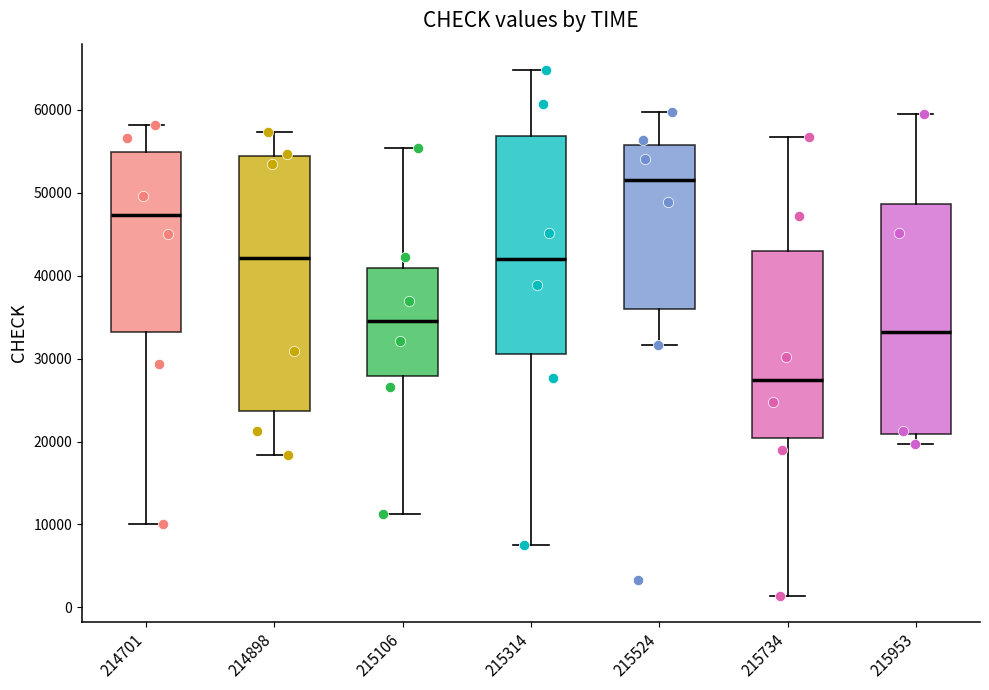

Which box is the tallest, from its lower edge to its upper edge?

214898